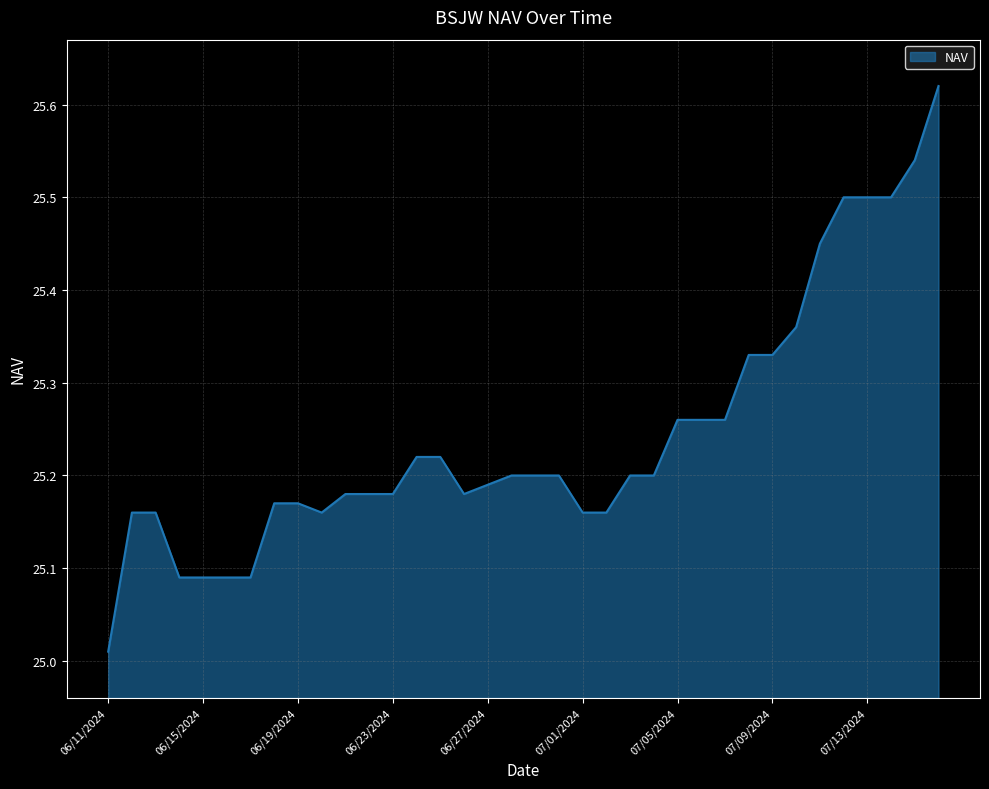

What is the difference between the maximum and minimum values?

0.6